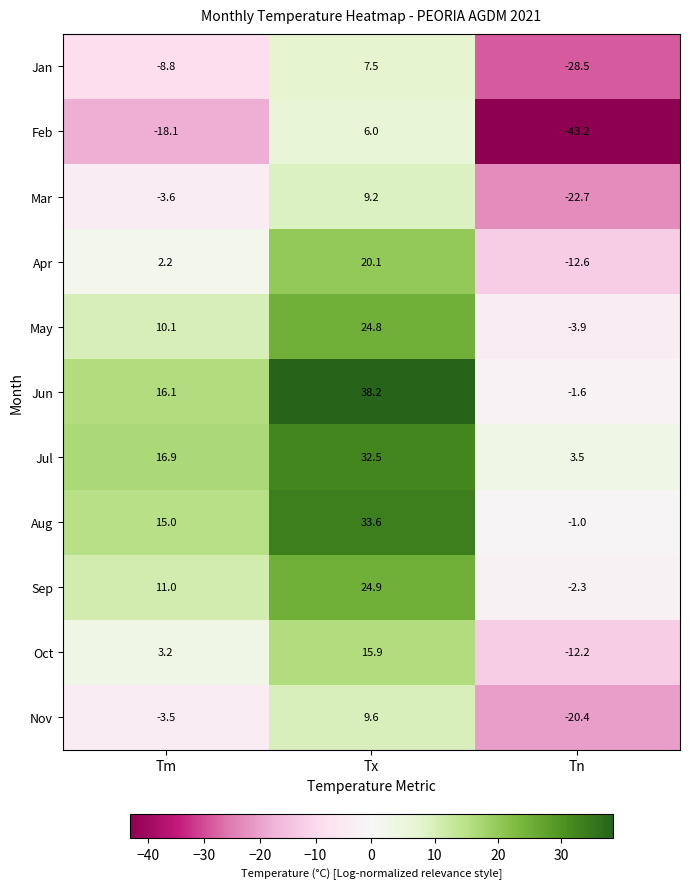

What is the spread (max minus min) of values at Tx?

32.2